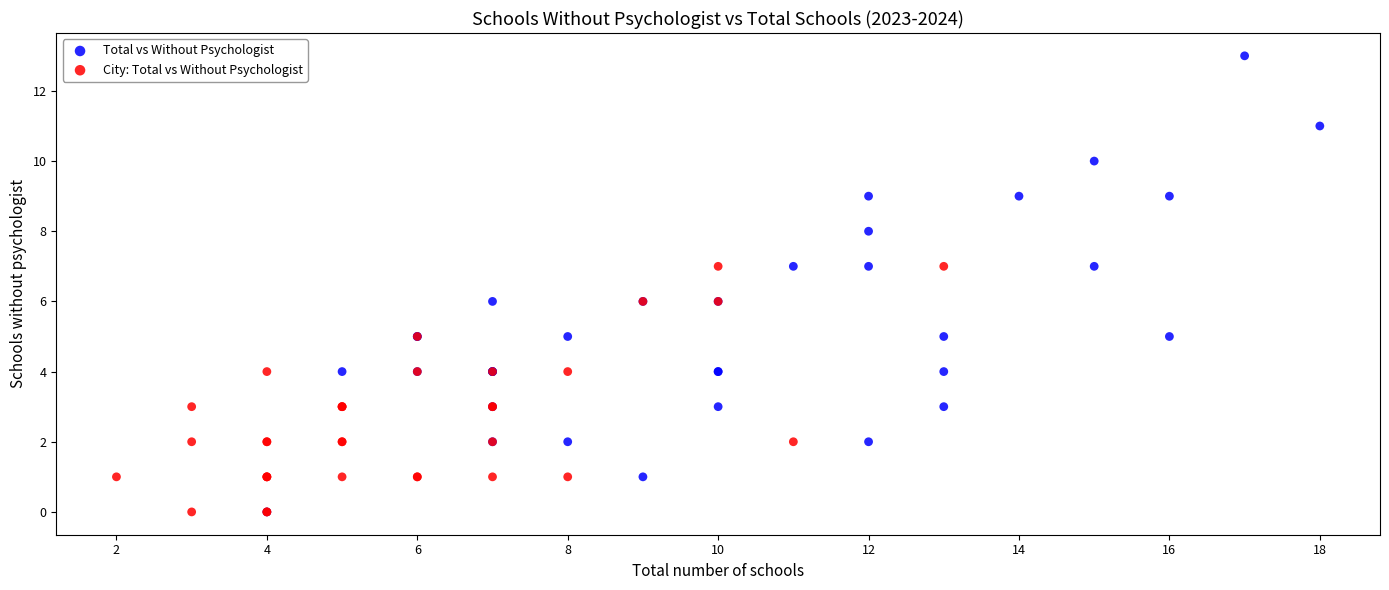

Which series reaches the maximum Y coordinate?

Total vs Without Psychologist